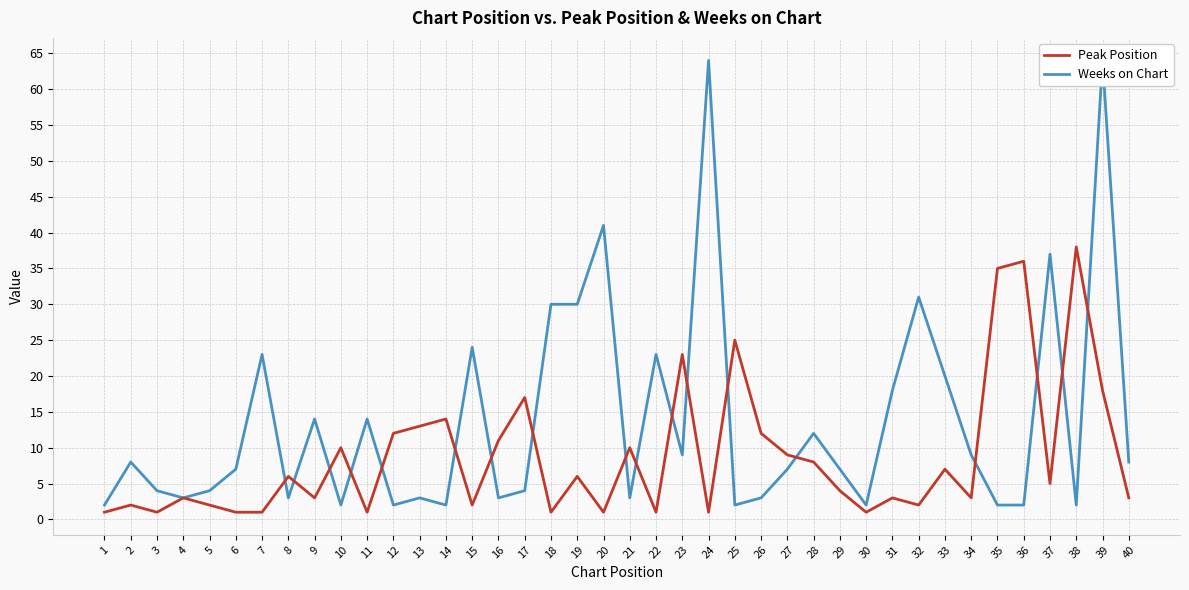

Reading left to right, extract all data points from this chart.

Peak Position: 1=1	2=2	3=1	4=3	5=2	6=1	7=1	8=6	9=3	10=10	11=1	12=12	13=13	14=14	15=2	16=11	17=17	18=1	19=6	20=1	21=10	22=1	23=23	24=1	25=25	26=12	27=9	28=8	29=4	30=1	31=3	32=2	33=7	34=3	35=35	36=36	37=5	38=38	39=18	40=3
Weeks on Chart: 1=2	2=8	3=4	4=3	5=4	6=7	7=23	8=3	9=14	10=2	11=14	12=2	13=3	14=2	15=24	16=3	17=4	18=30	19=30	20=41	21=3	22=23	23=9	24=64	25=2	26=3	27=7	28=12	29=7	30=2	31=18	32=31	33=20	34=9	35=2	36=2	37=37	38=2	39=64	40=8